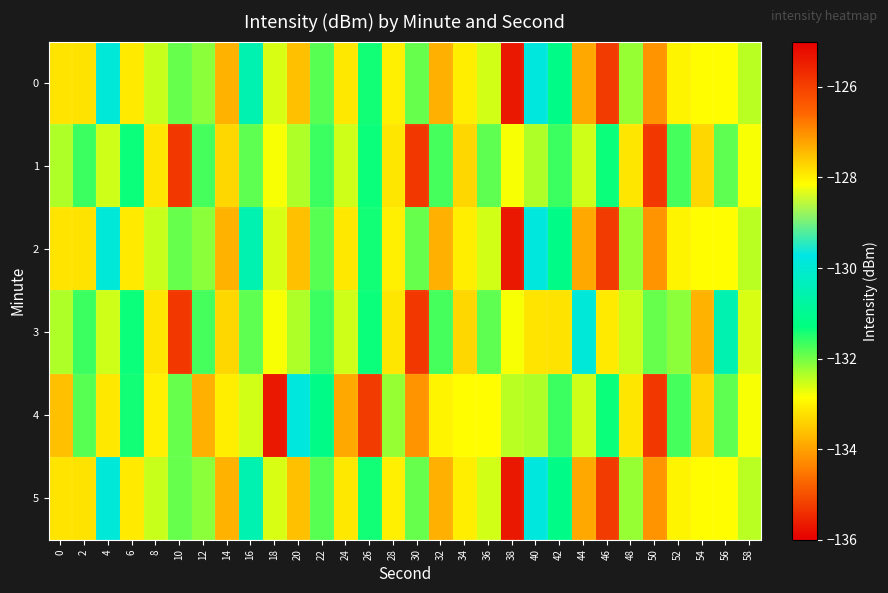

Rank the series at 34 from highest to lowest value.

1, 3, 0, 2, 5, 4